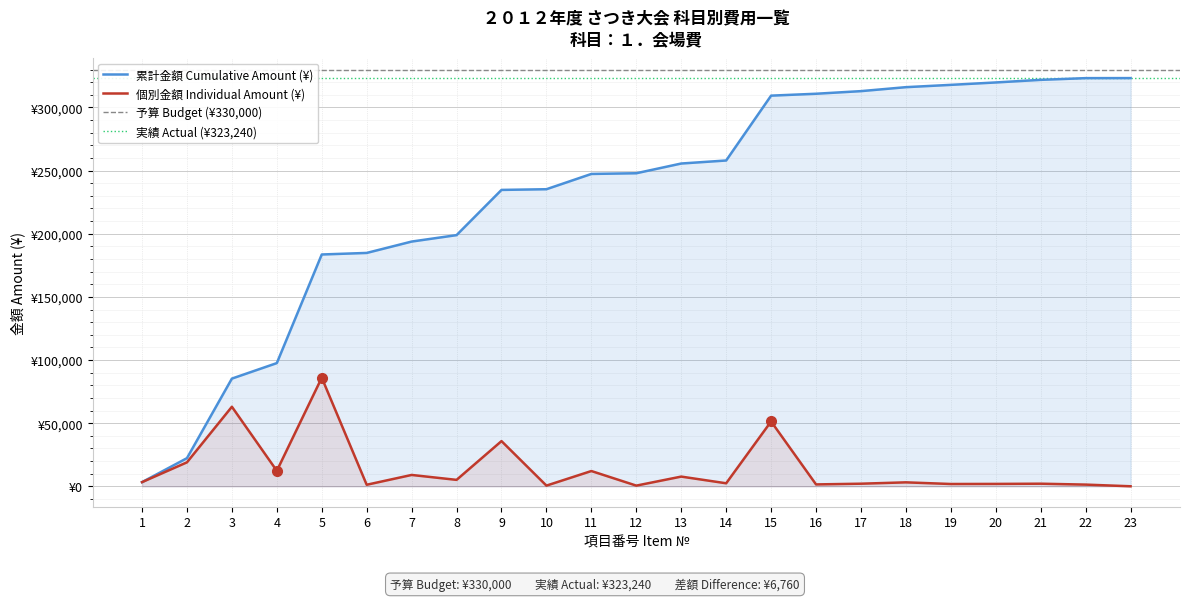

The value at 13 is 7700. True or false?

True